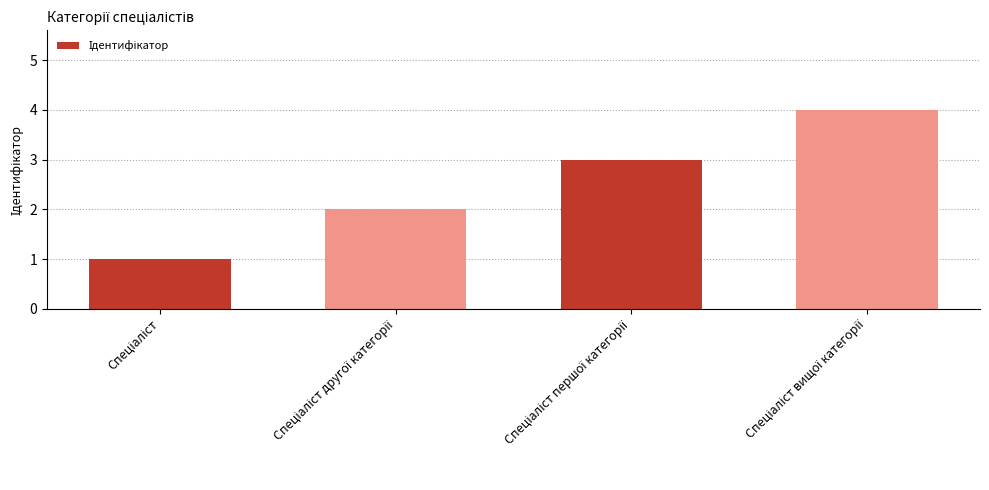

Reading left to right, extract all data points from this chart.

1	2	3	4